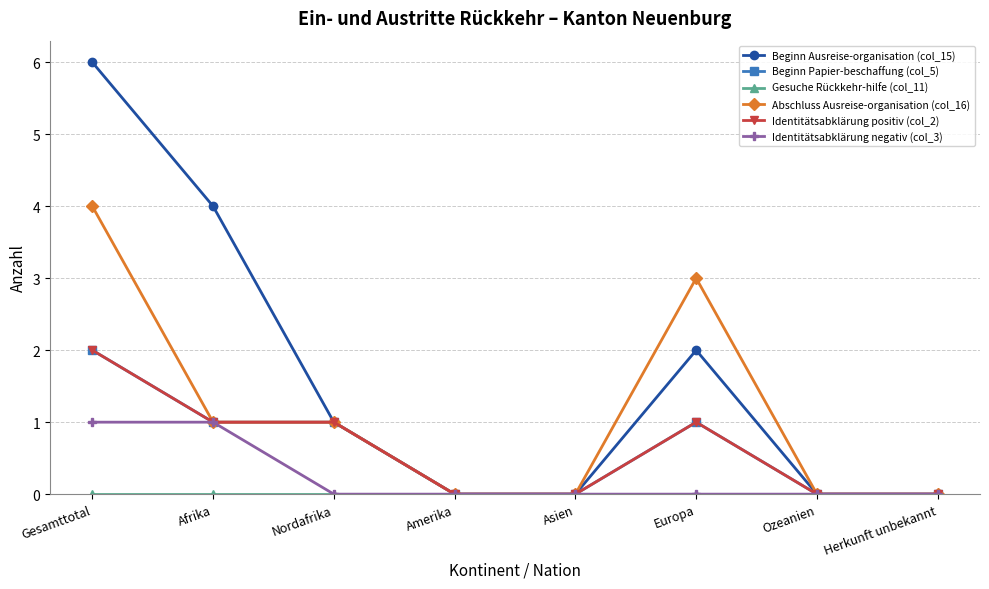

Between Ozeanien and Asien, which is larger?

Ozeanien